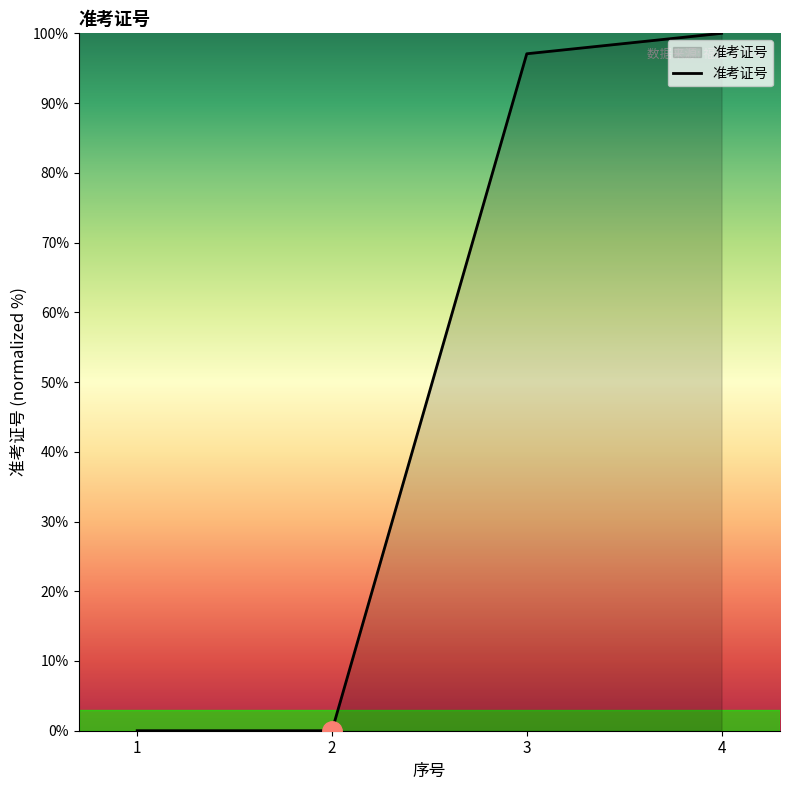

What is the sum of the values at 4 and 2?

100.0